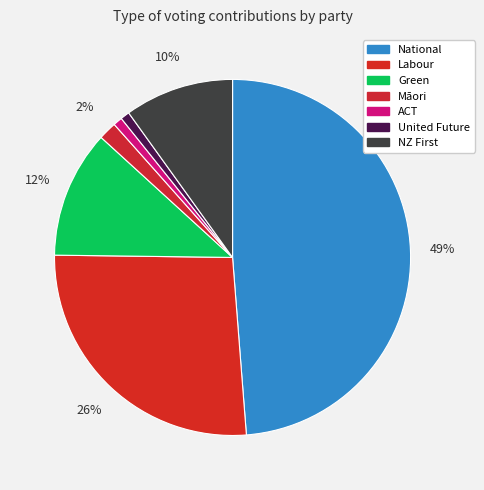

Combined, do National and United Future account for over 50%?

No